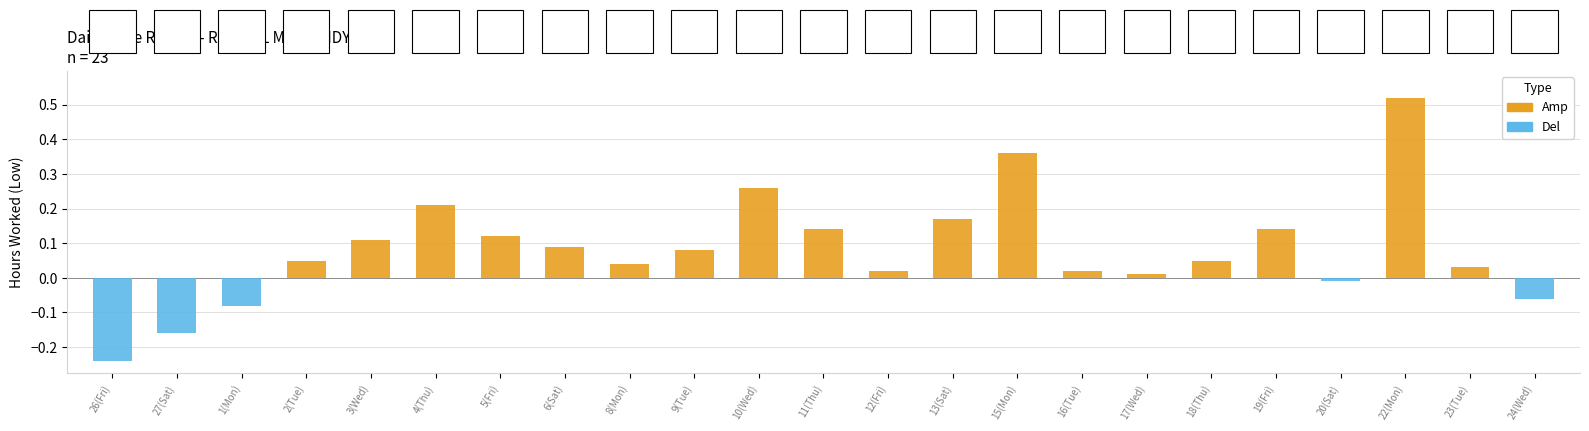

Reading left to right, list all the values displayed in this chart.

Amp: 0.0	0.0	0.0	0.1	0.1	0.2	0.1	0.1	0.0	0.1	0.3	0.1	0.0	0.2	0.4	0.0	0.0	0.1	0.1	0.0	0.5	0.0	0.0
Del: -0.2	-0.2	-0.1	0.0	0.0	0.0	0.0	0.0	0.0	0.0	0.0	0.0	0.0	0.0	0.0	0.0	0.0	0.0	0.0	-0.0	0.0	0.0	-0.1